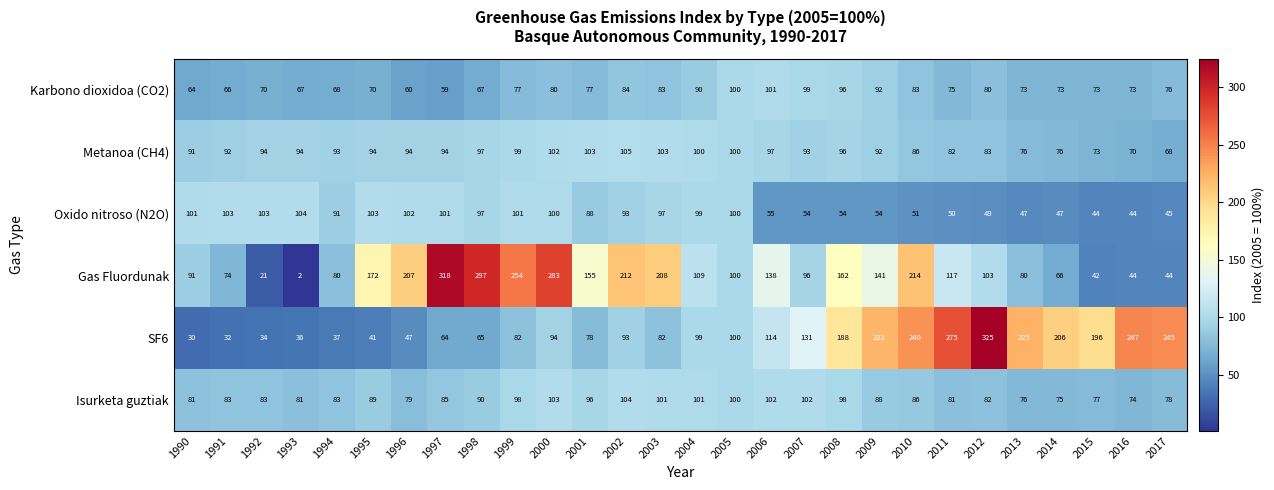

Rank the series at 1995 from highest to lowest value.

Gas Fluordunak, Oxido nitroso (N2O), Metanoa (CH4), Isurketa guztiak, Karbono dioxidoa (CO2), SF6